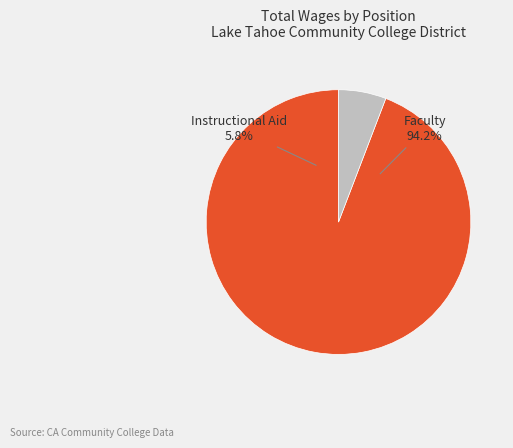

Is Faculty the majority of the pie?

Yes